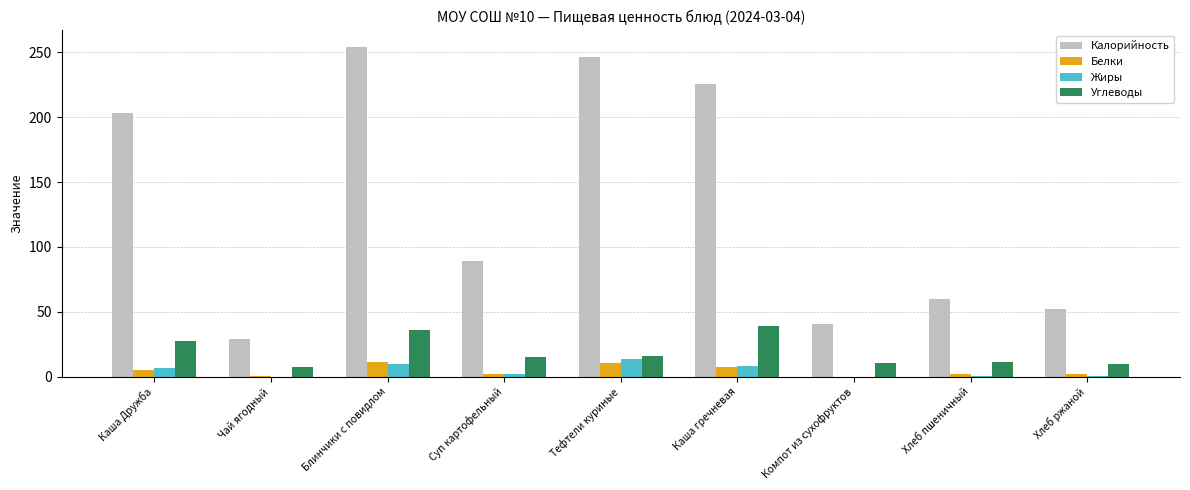

Is the value of Белки at Блинчики с повидлом greater than the value of Углеводы at Каша Дружба?

No